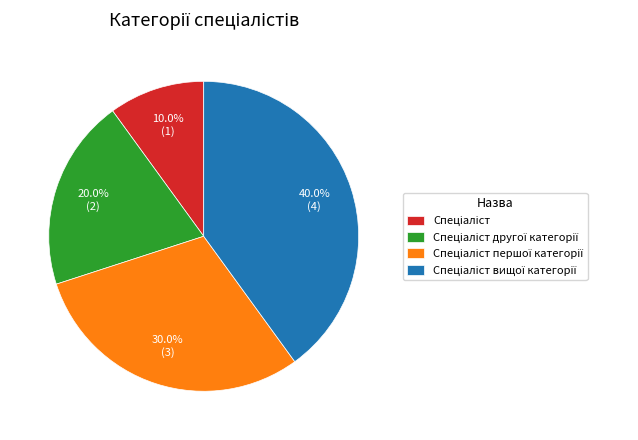

Is there any slice that represents more than half of the pie?

No